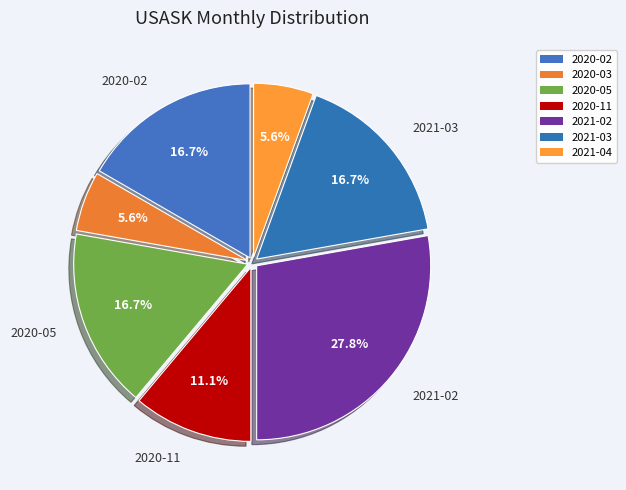

Is the sum of 2020-02 and 2020-11 greater than half?

No